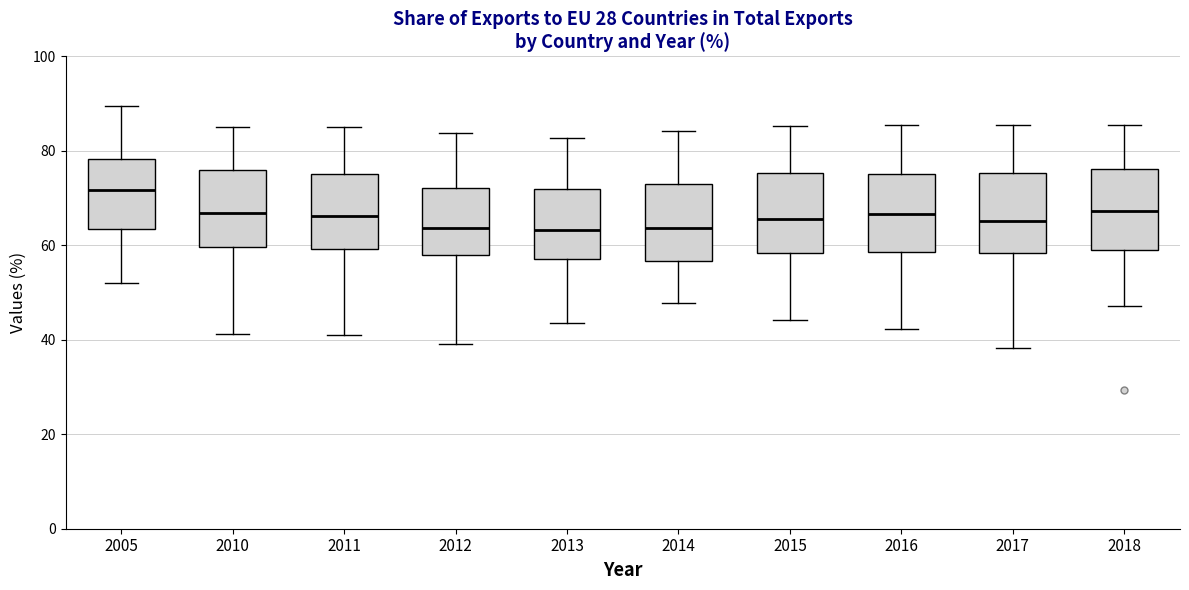

Where does the upper whisker of the box at x = 2013 end on the y-axis? The values are not printed on the chart, so give them approximately, as read against the axis.

82